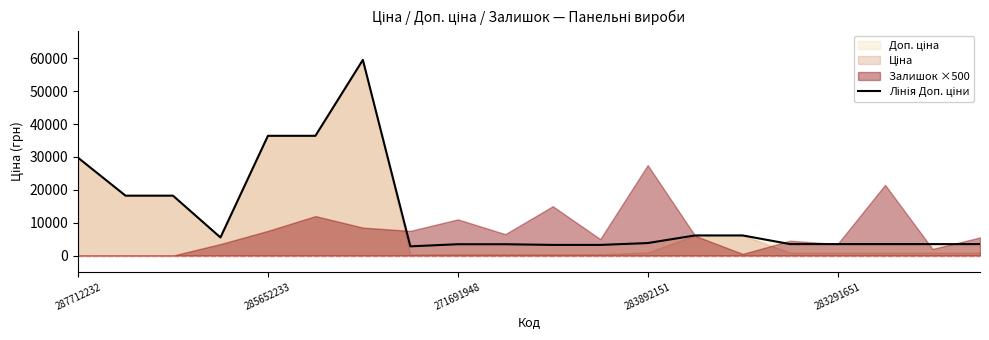

Where does the data first go above 3790?

287712232